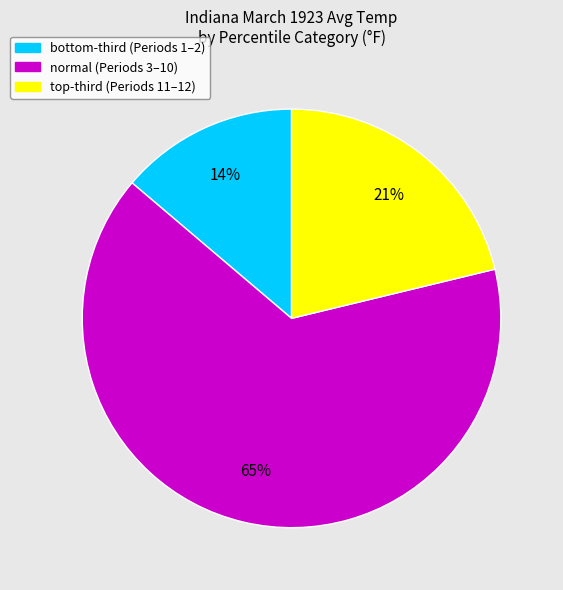

To the nearest percent, what is the average slice percentage?

33%